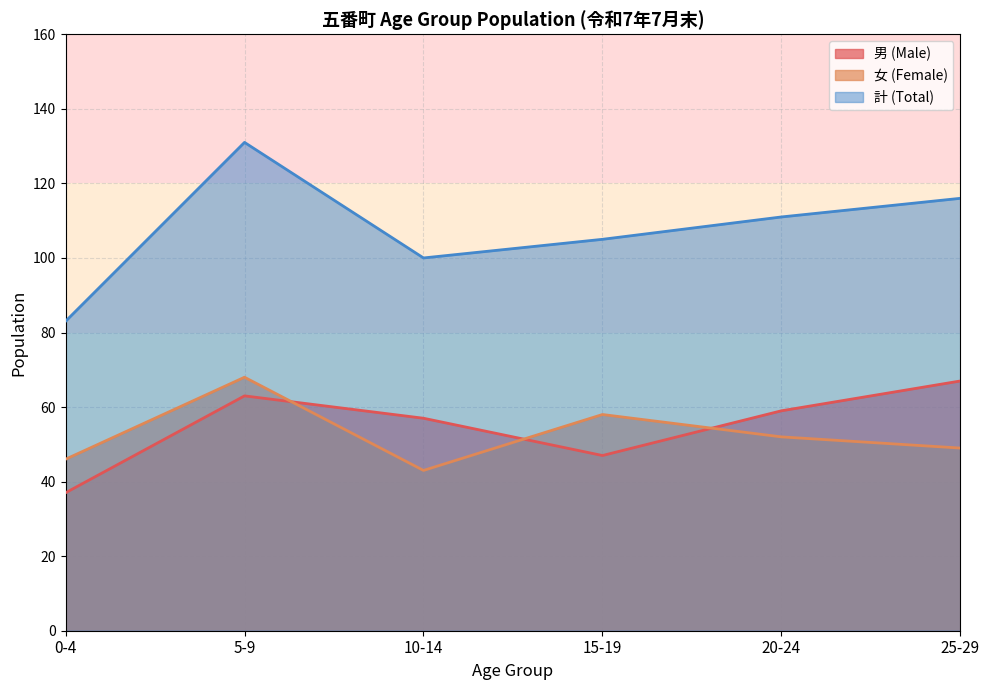

Is the value of 男 (Male) at 0-4 greater than the value of 女 (Female) at 20-24?

No